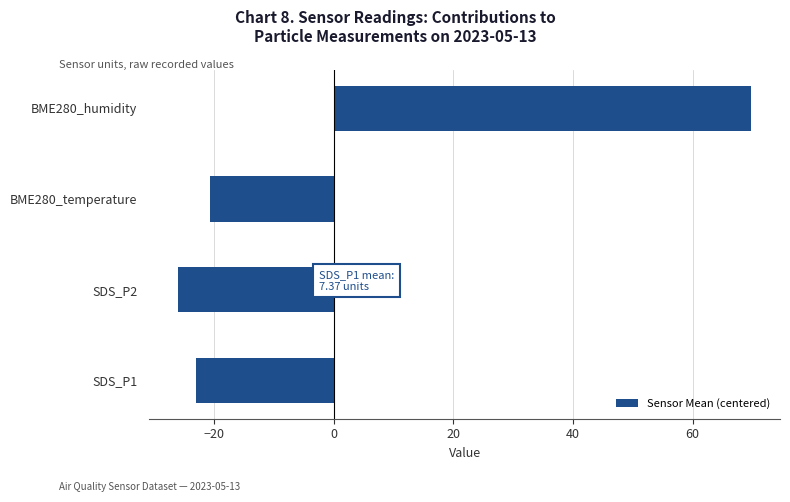

The chart shows a value of -12.0 at BME280_temperature. True or false?

False